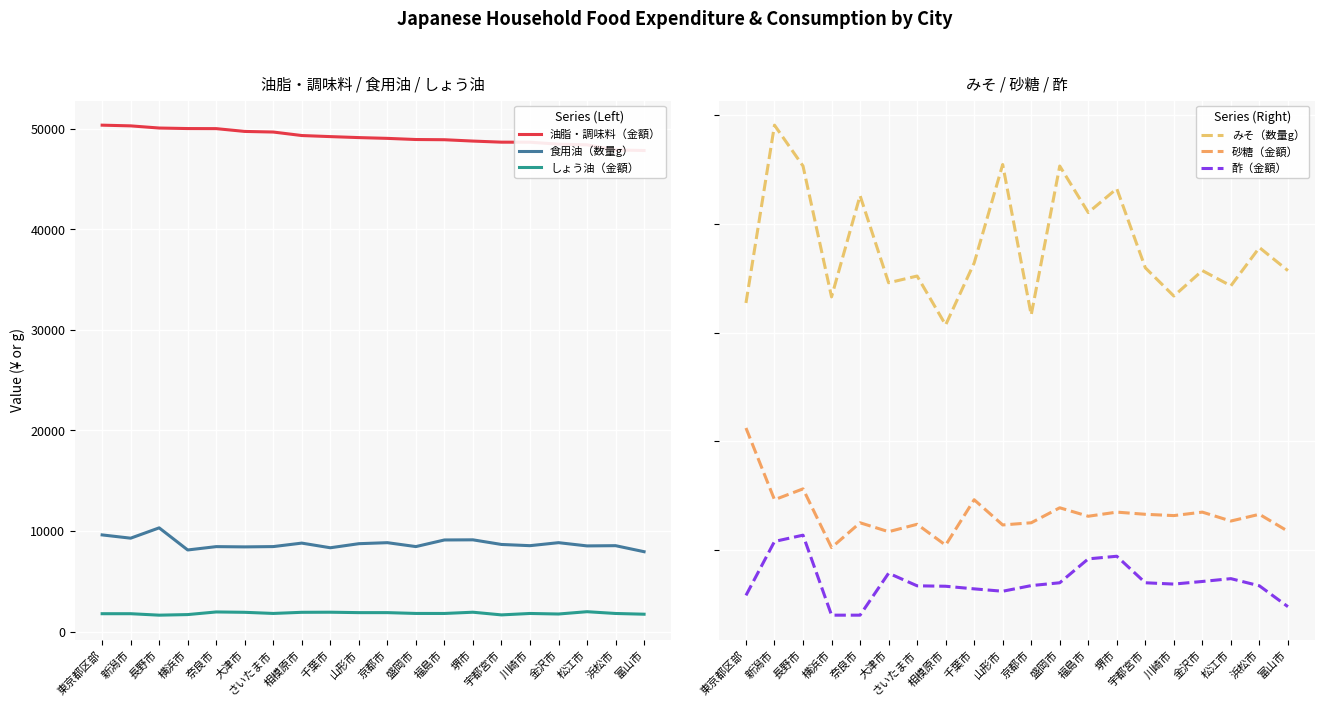

The value of 砂糖（金額） at 金沢市 is 1175. True or false?

True